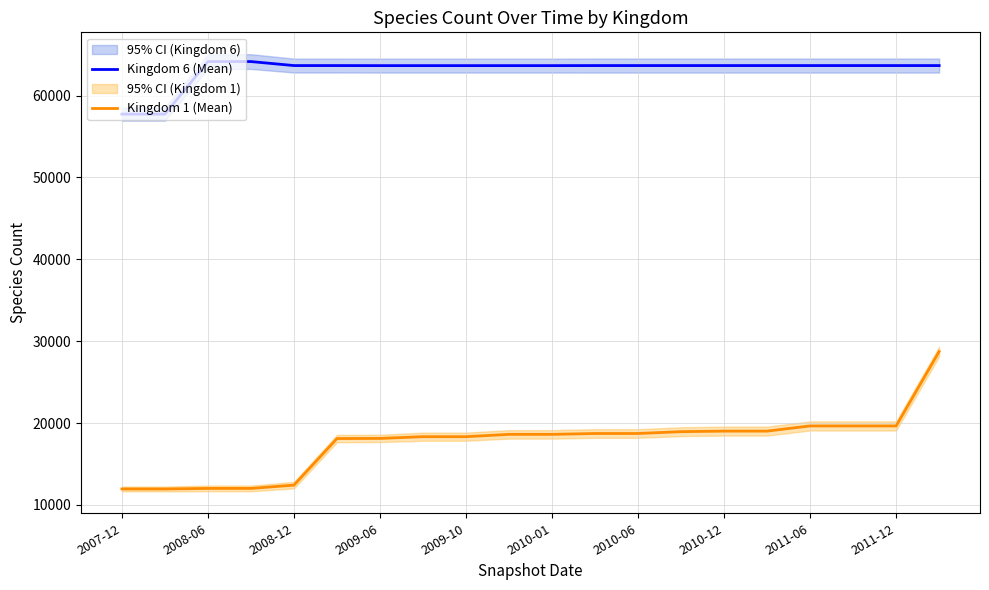

True or false: Kingdom 6 (Mean) and Kingdom 1 (Mean) intersect in this chart.

False